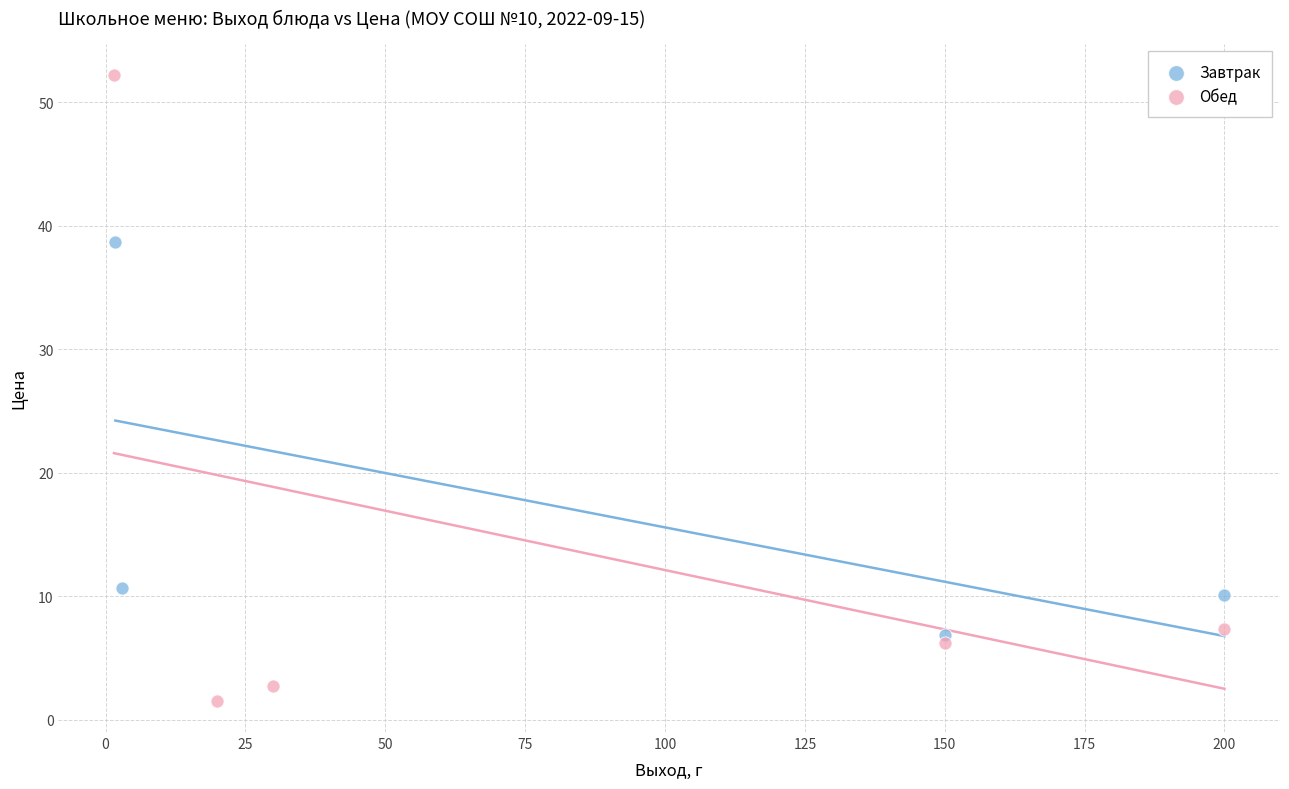

Which series contains the highest Y value?

Обед